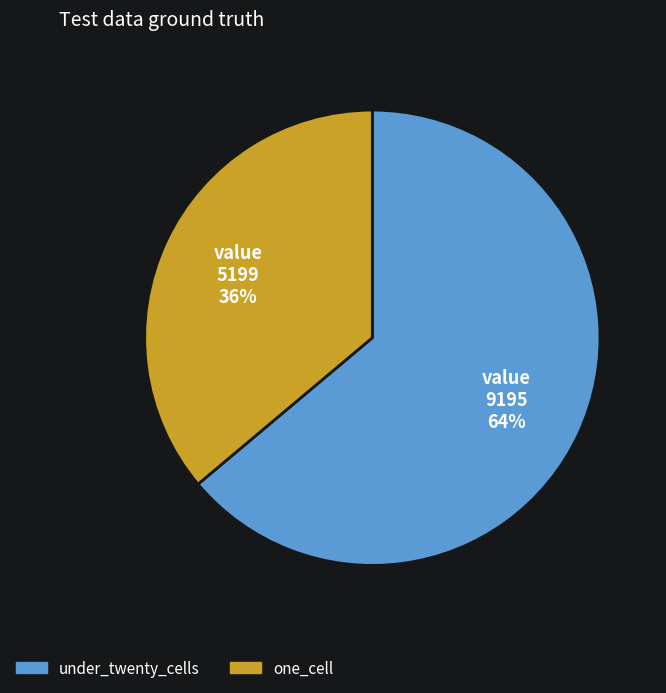

Count the number of slices in the pie.

2